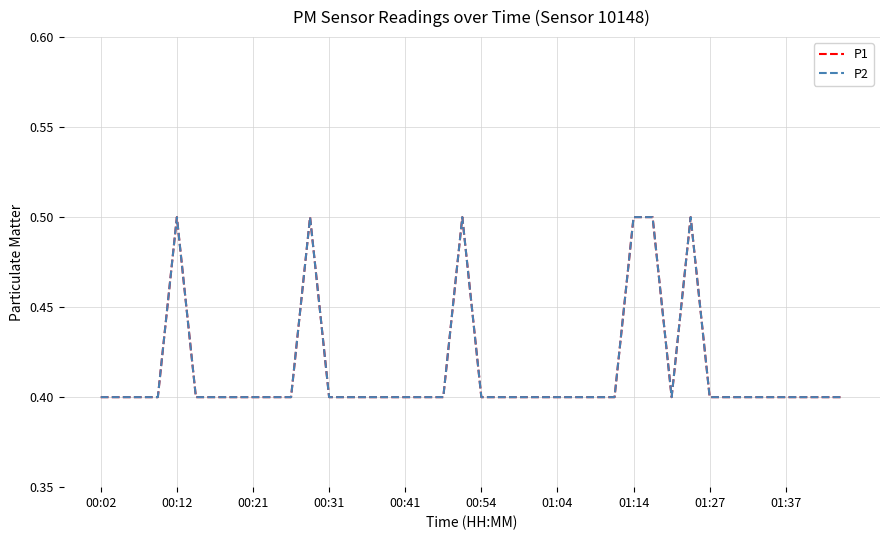

True or false: P2 and P1 cross at least once.

False